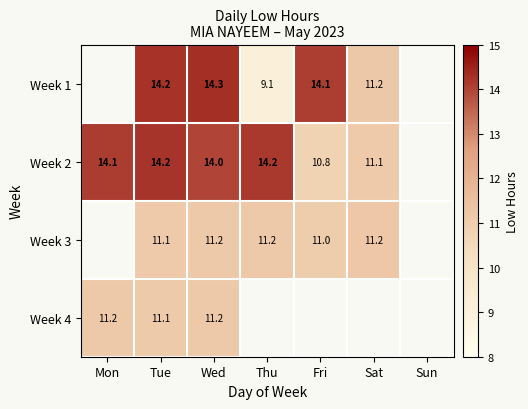

Is the value of Week 4 at Tue greater than the value of Week 2 at Mon?

No